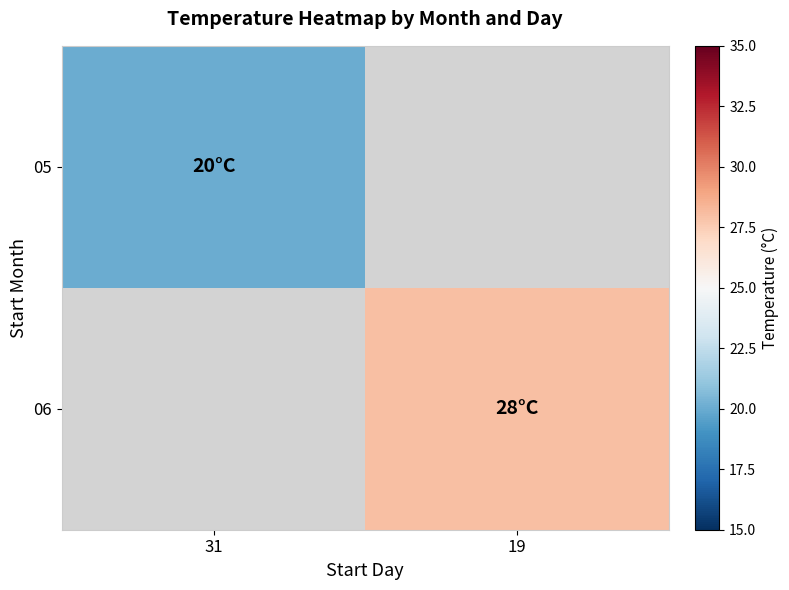

How many distinct data groups are displayed?

2